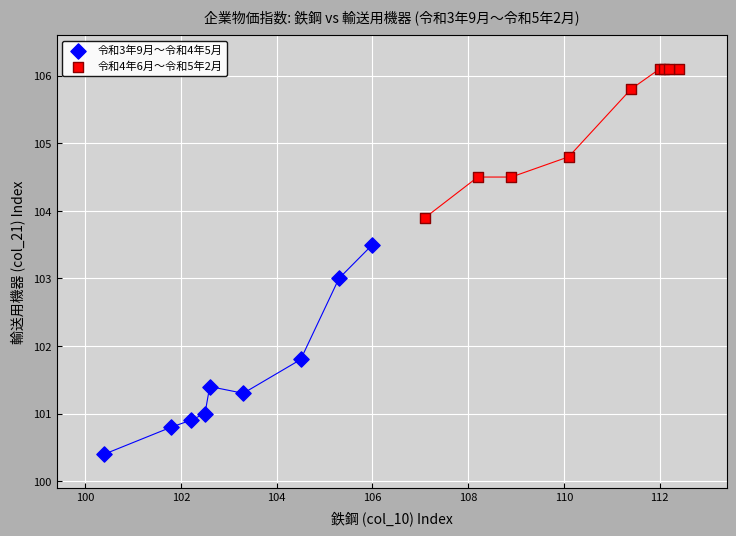

Which series contains the lowest Y value?

令和3年9月〜令和4年5月